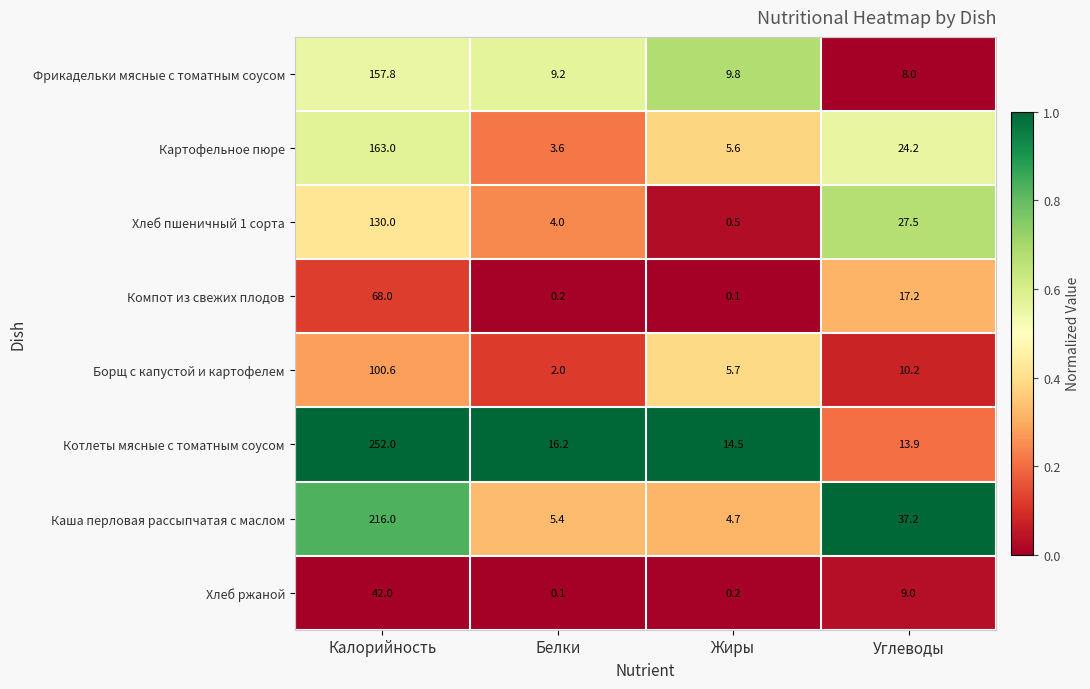

Rank the categories by Борщ с капустой и картофелем value from highest to lowest.

Калорийность, Углеводы, Жиры, Белки